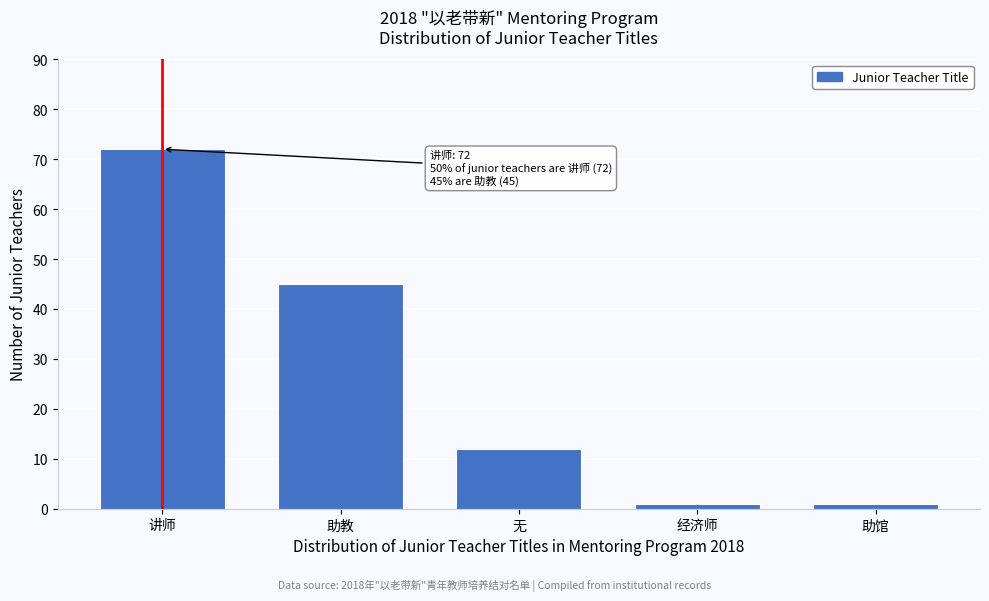

Reading right to left, transcribe all the data shown in this chart.

助馆=1	经济师=1	无=12	助教=45	讲师=72